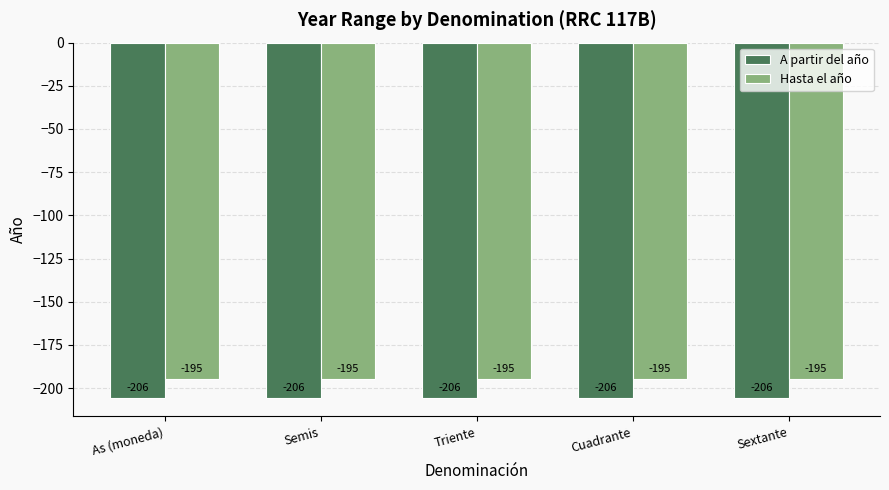

Rank the series by their maximum value, from highest to lowest.

Hasta el año, A partir del año